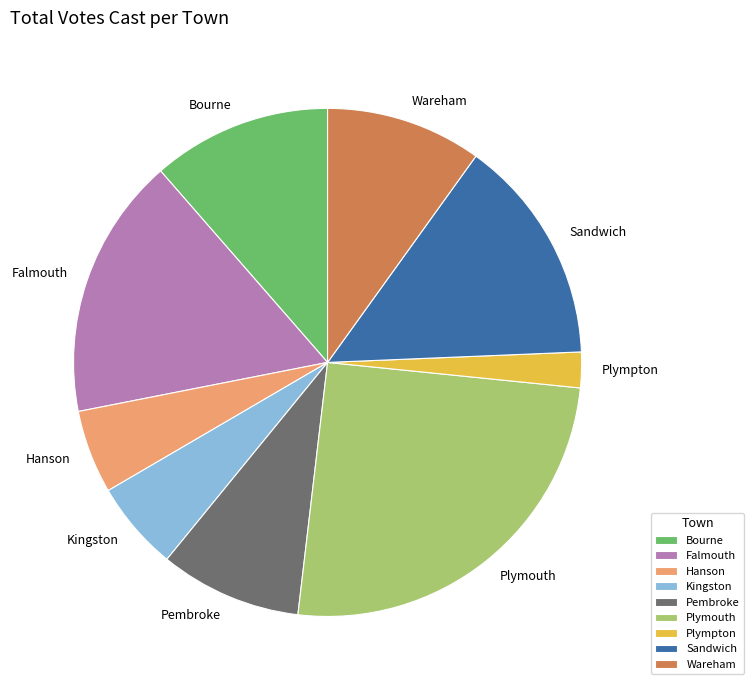

Count the number of slices in the pie.

9